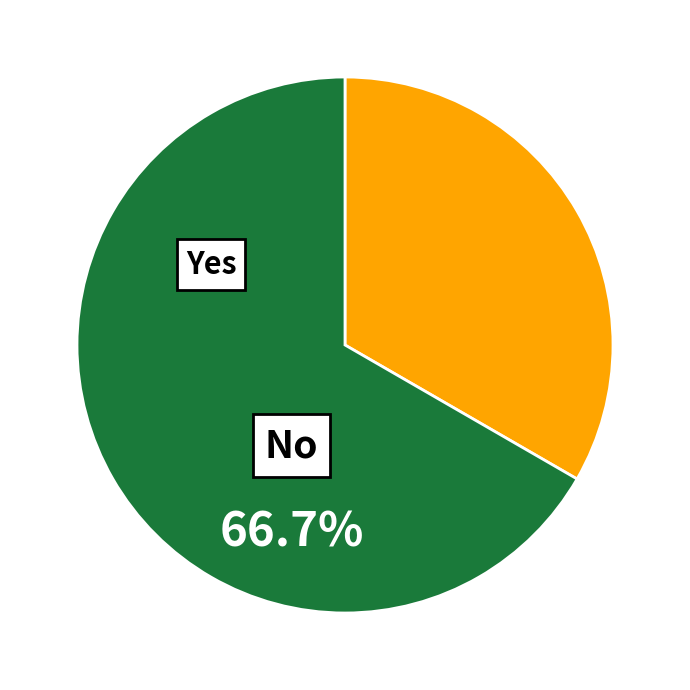

Is there a majority slice in this chart?

Yes